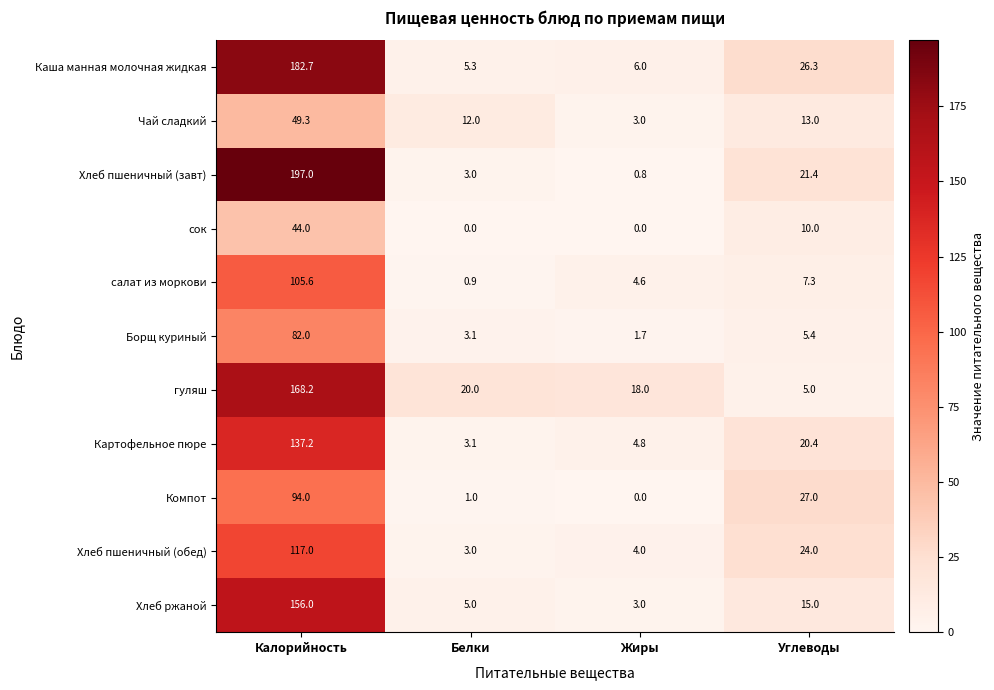

Which category has the highest value across all series?

Калорийность